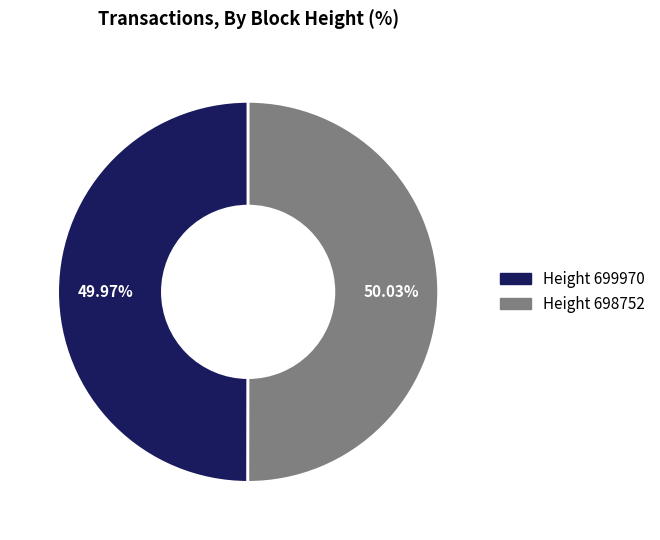

Approximately how many times larger is the value at Height 699970 compared to Height 698752?

1.0